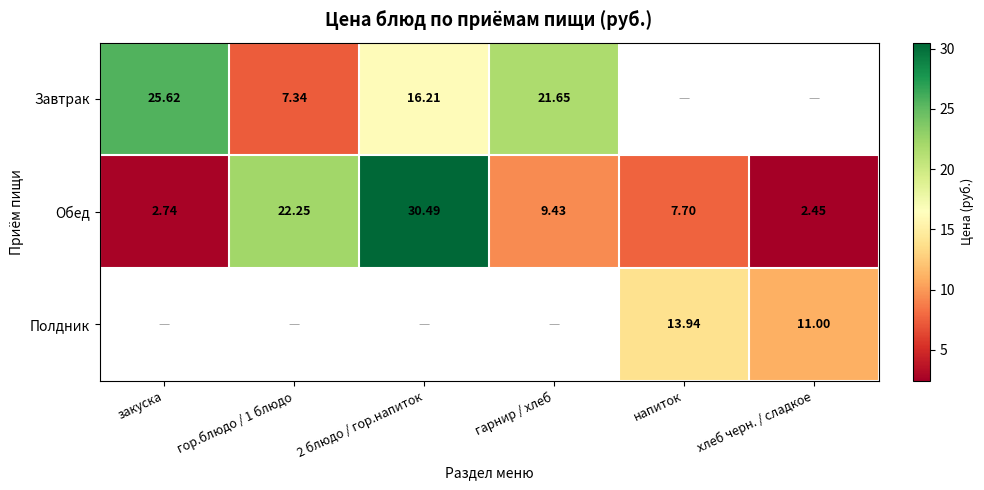

What is the sum of the Обед values at закуска and 2 блюдо / гор.напиток?

33.2